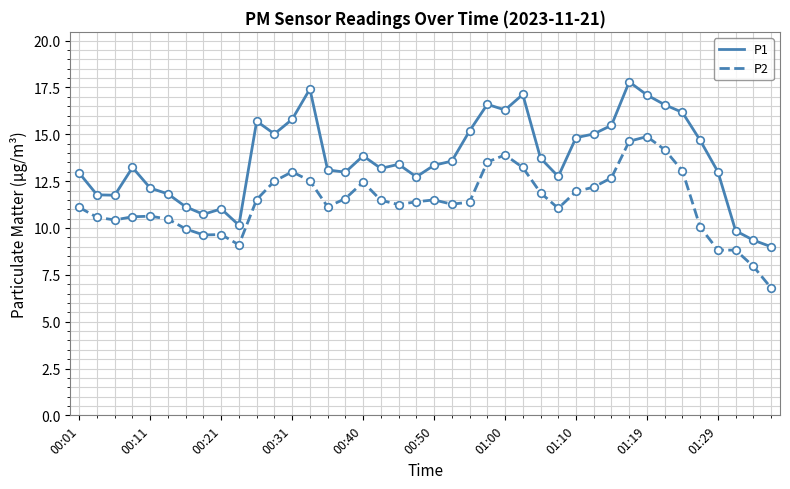

What is the difference between the maximum and minimum values in the P2 series?

8.1